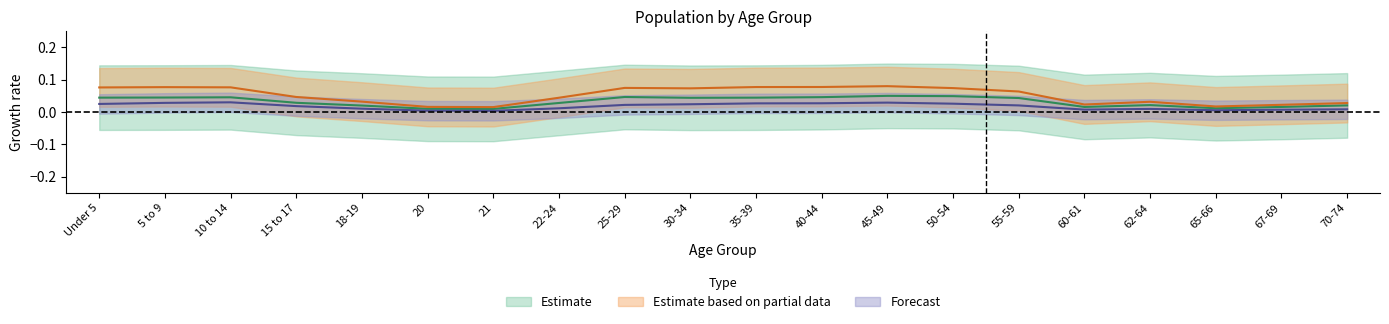

Is it true that national equals 0.0 at 67-69?

False